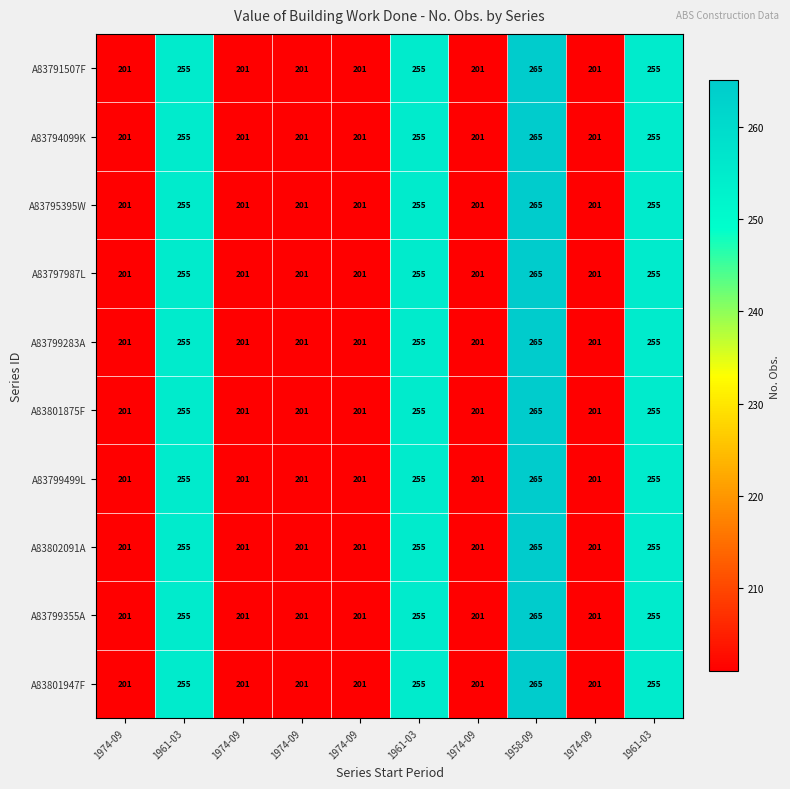

Which series has the widest spread of values?

A83791507F